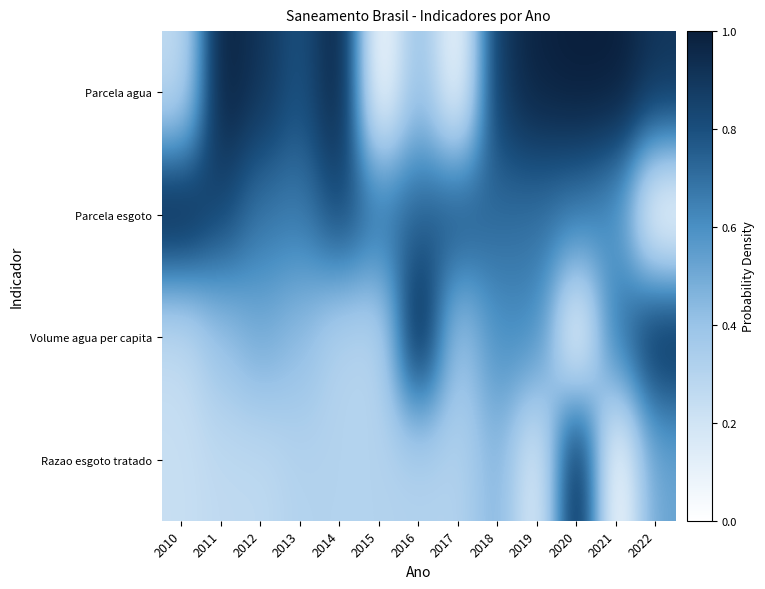

How many categories are shown in the chart?

13